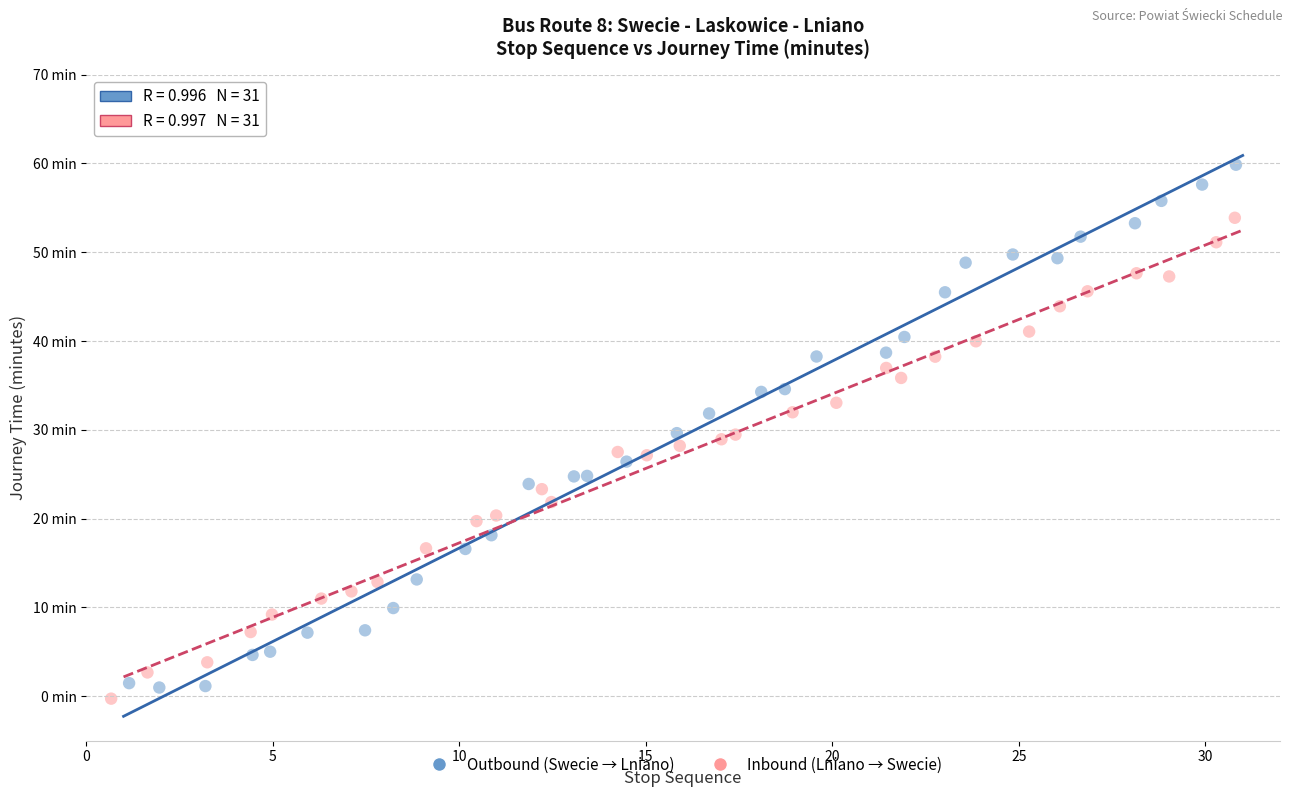

What are all the series names shown in the legend?

Outbound (Swecie → Lniano), Inbound (Lniano → Swecie)